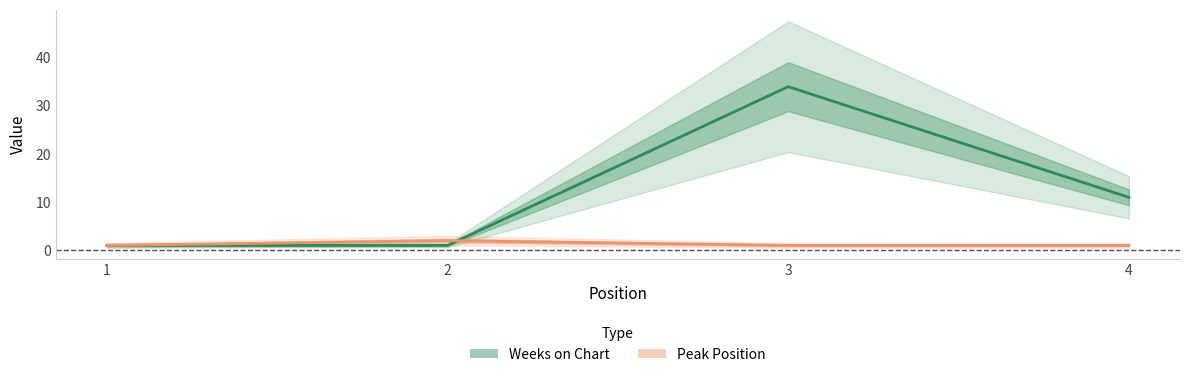

List the series in order of their overall mean, lowest first.

Peak Position, Weeks on Chart